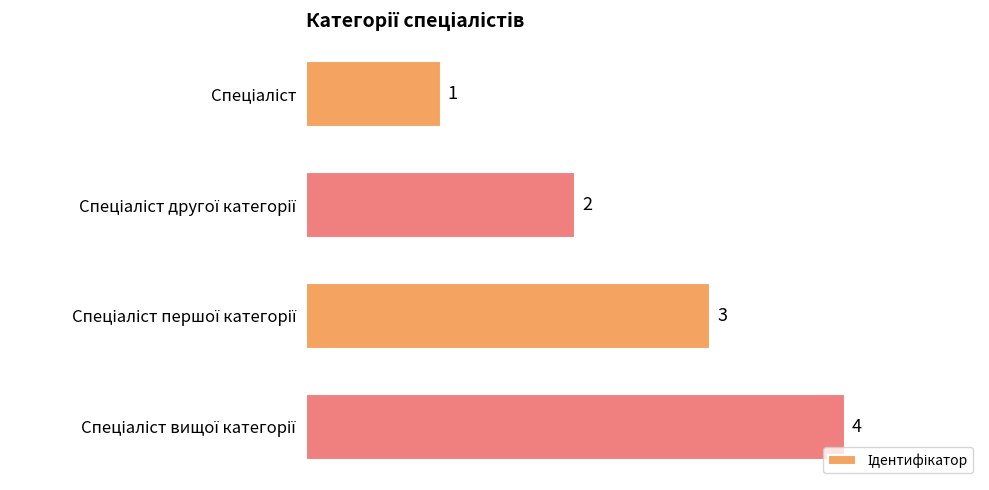

Count the values in the range 2 to 4.

3